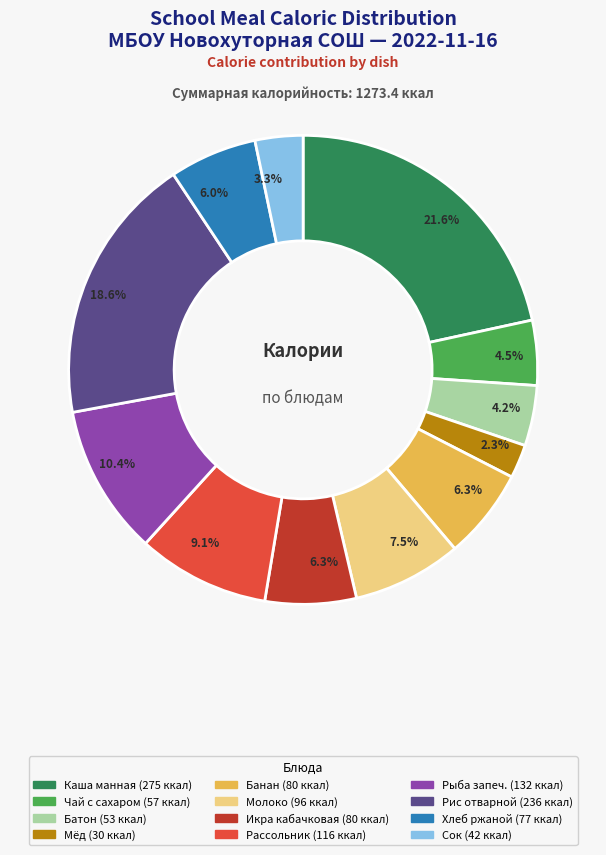

Does any single category account for the majority?

No